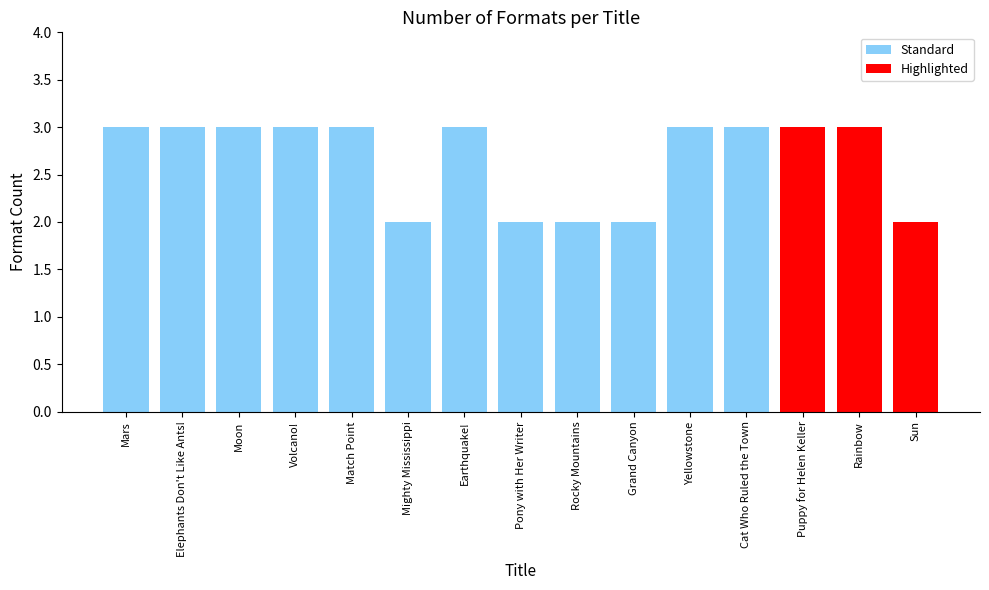

List the labels in order of value, largest first.

Mars, Elephants Don't Like Ants!, Moon, Volcano!, Match Point, Earthquake!, Yellowstone, Cat Who Ruled the Town, Puppy for Helen Keller, Rainbow, Mighty Mississippi, Pony with Her Writer, Rocky Mountains, Grand Canyon, Sun